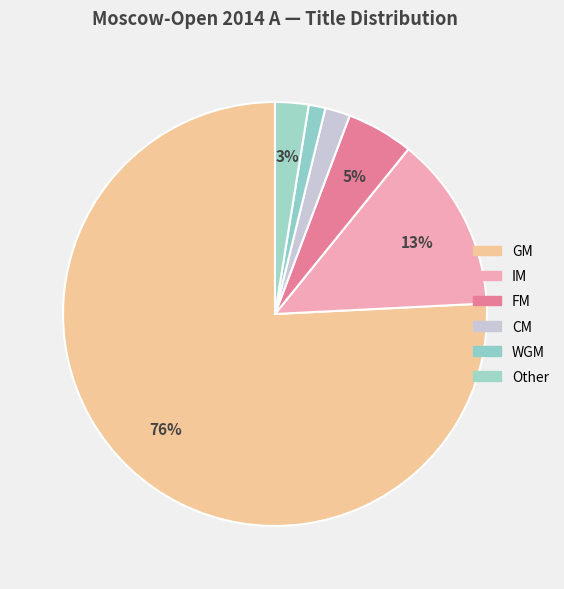

What is the majority slice?

GM